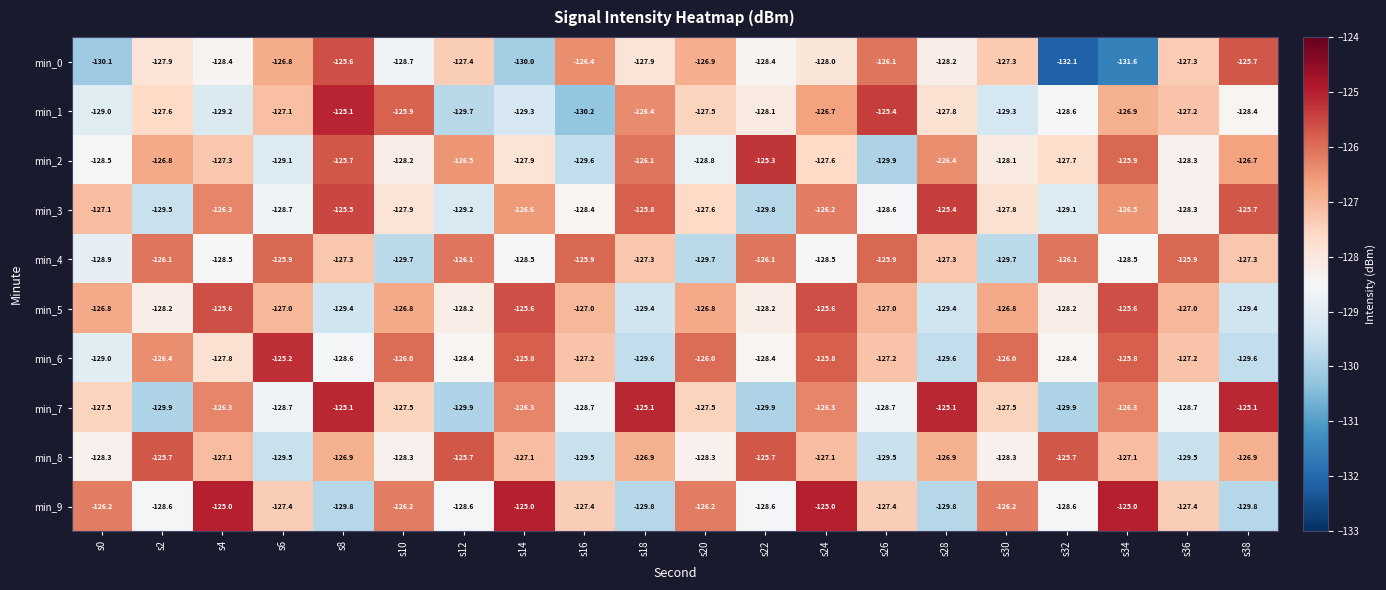

What is the sum of all min_2 values?

-2550.4